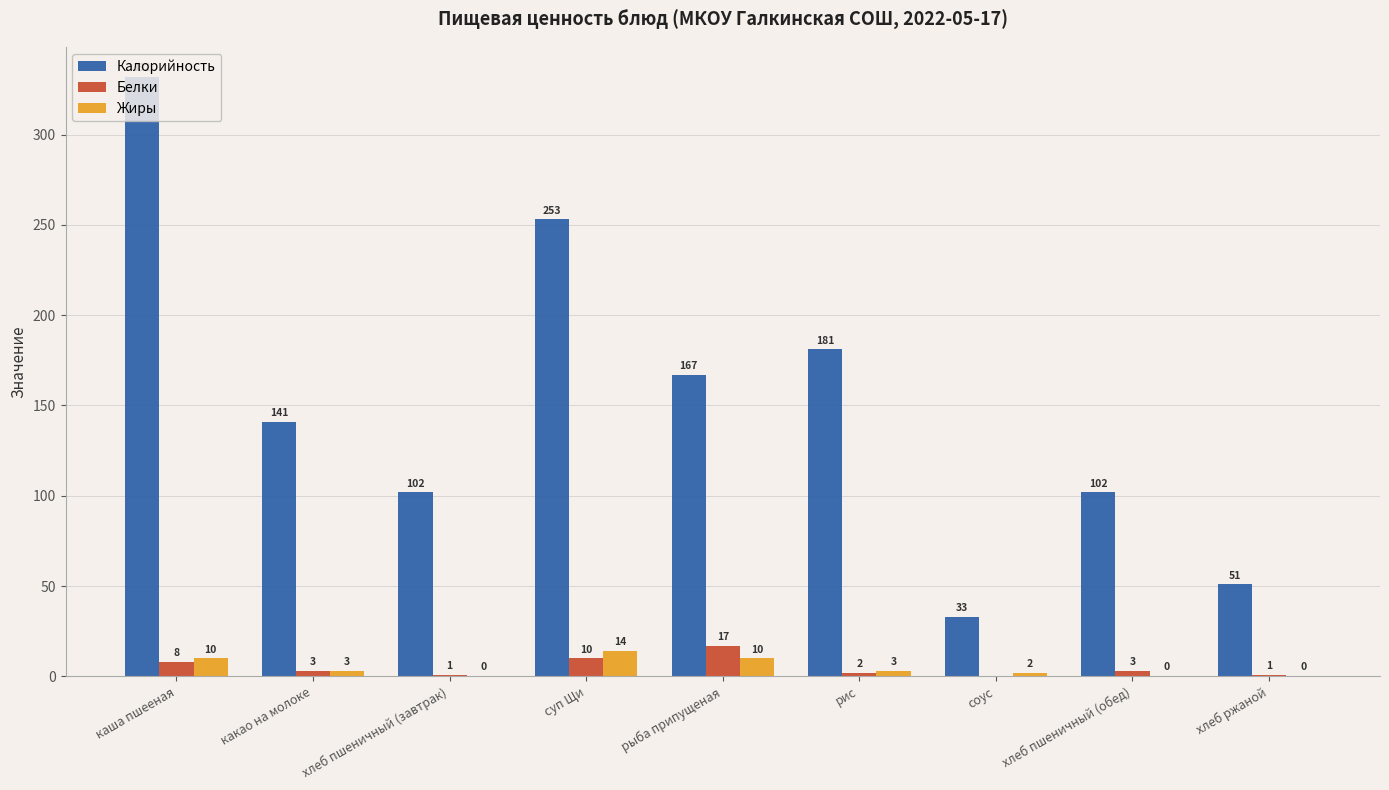

At which label does Жиры reach its peak?

суп Щи